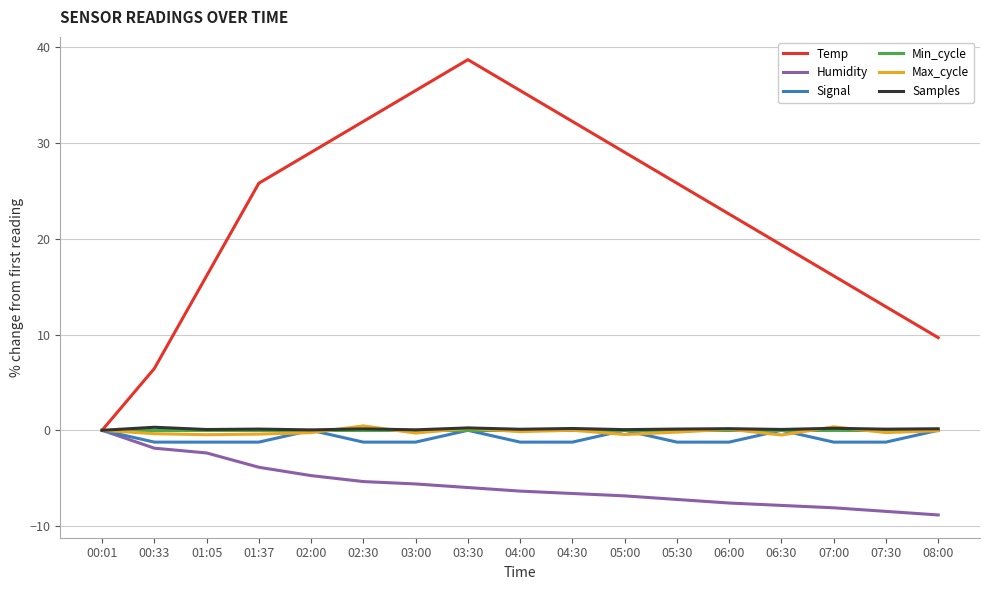

The Humidity series shows -8.4 at 03:00. True or false?

False